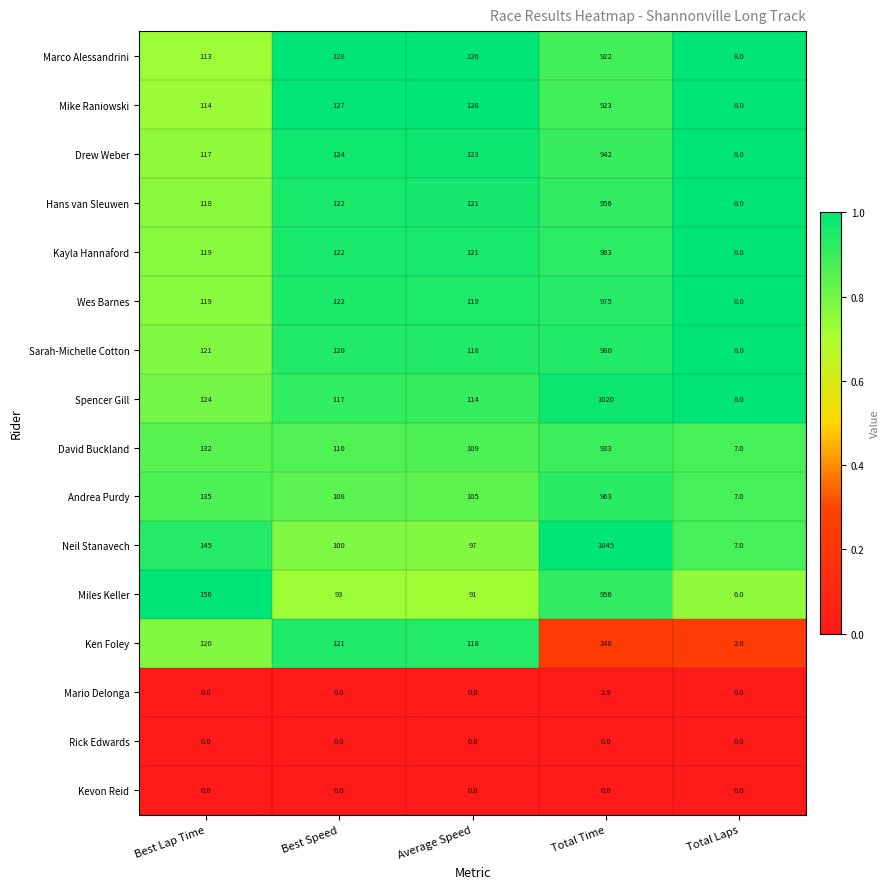

What is the approximate value of Hans van Sleuwen at Total Time?

956.0